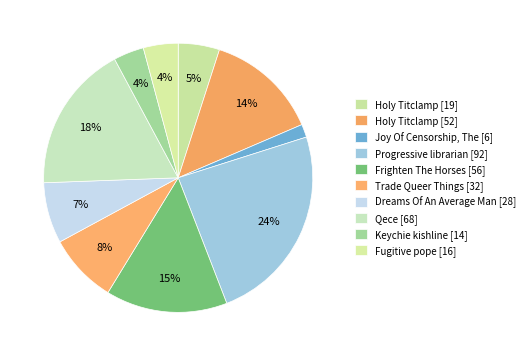

How many slices are in this pie chart?

10